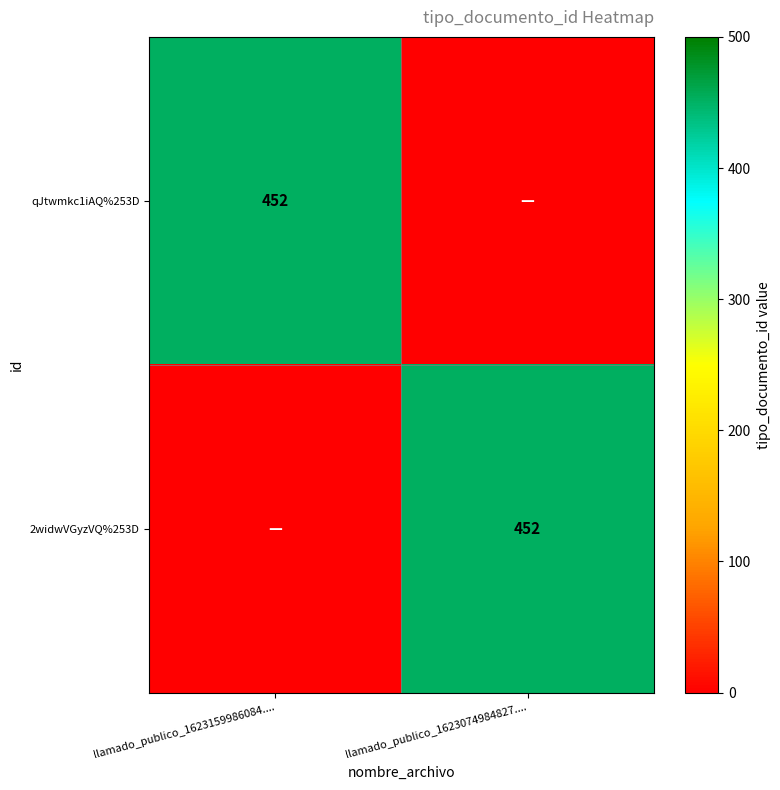

How many series are shown in this chart?

2